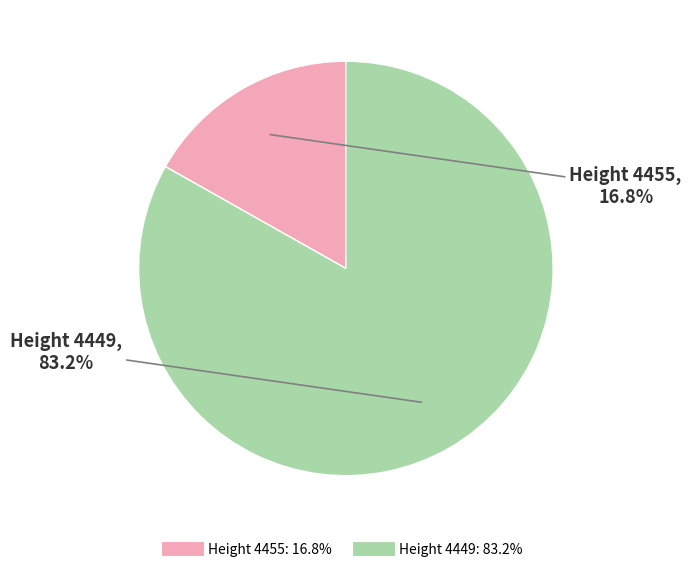

Is there any slice that represents more than half of the pie?

Yes